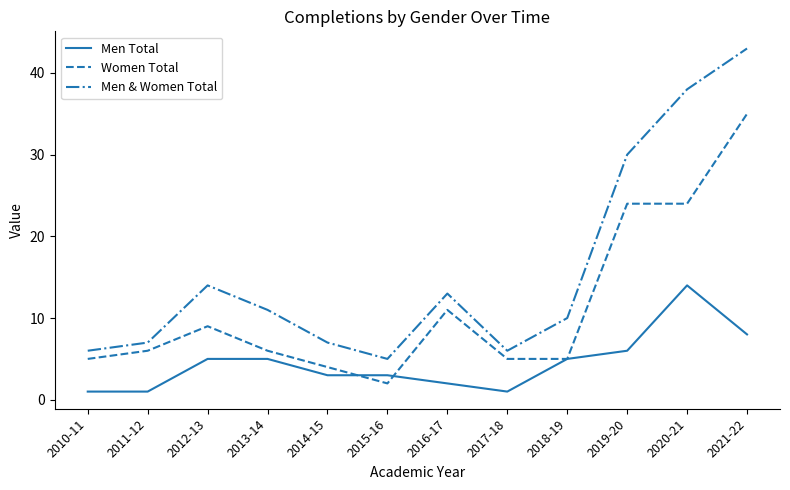

Which series has the largest range (max minus min)?

Men & Women Total